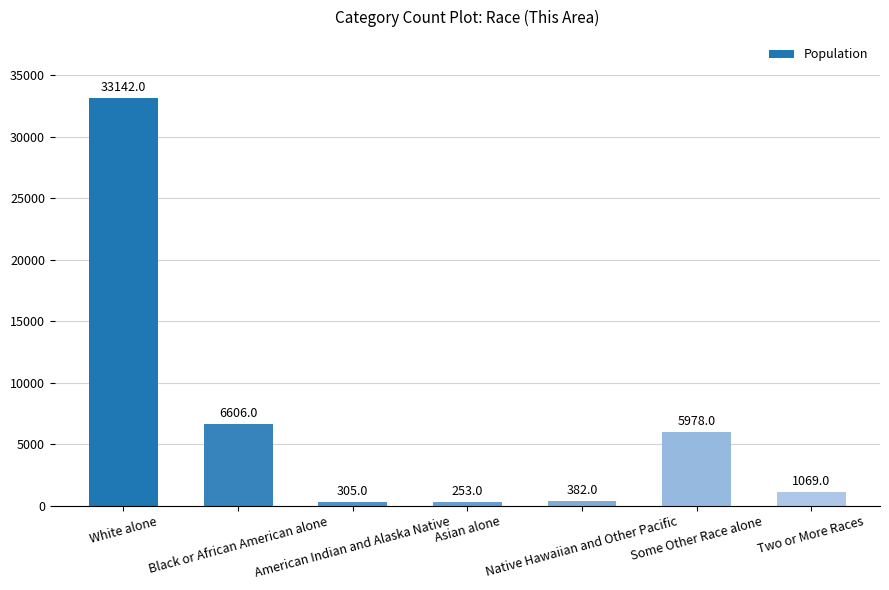

What is the greatest value displayed?

33142